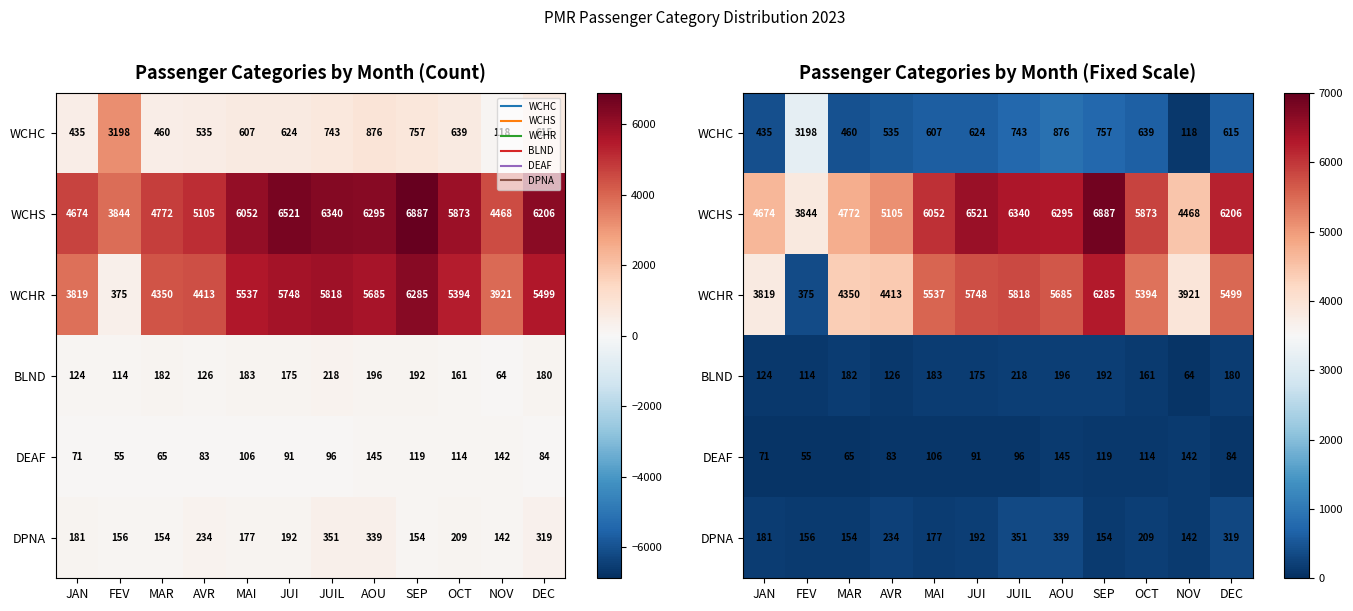

How many series are shown in this chart?

6